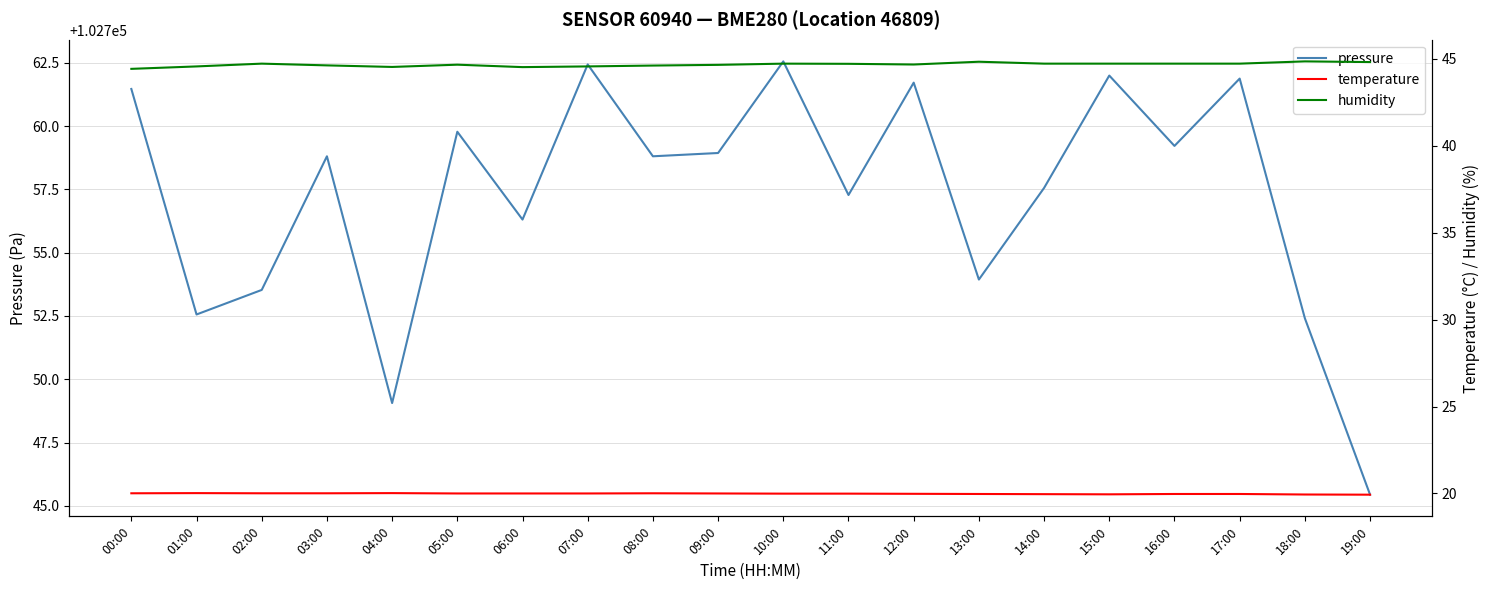

What is the difference between the highest and lowest values at 14:00?

102737.6